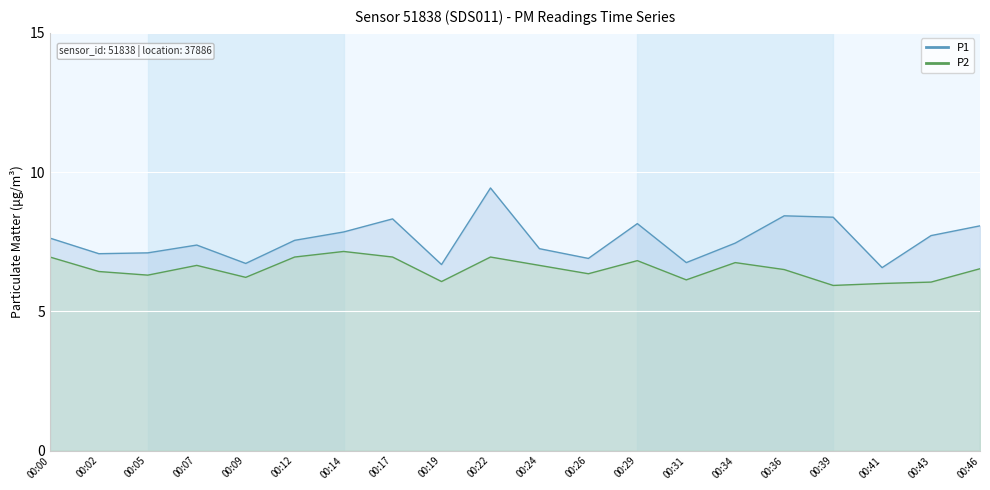

How many values in the P1 series exceed 7?

15